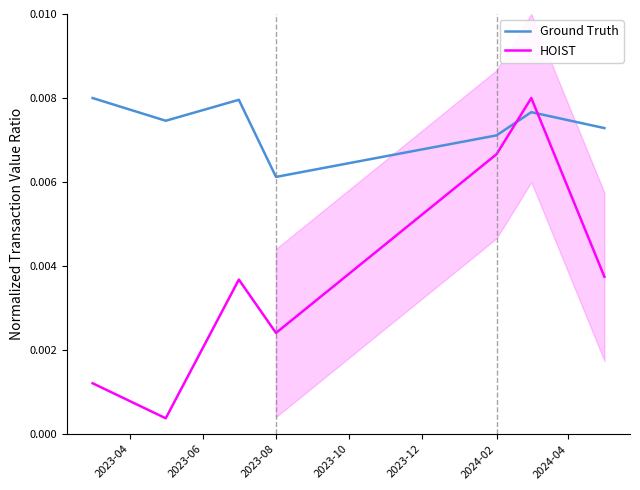

Count the number of data series in this chart.

2